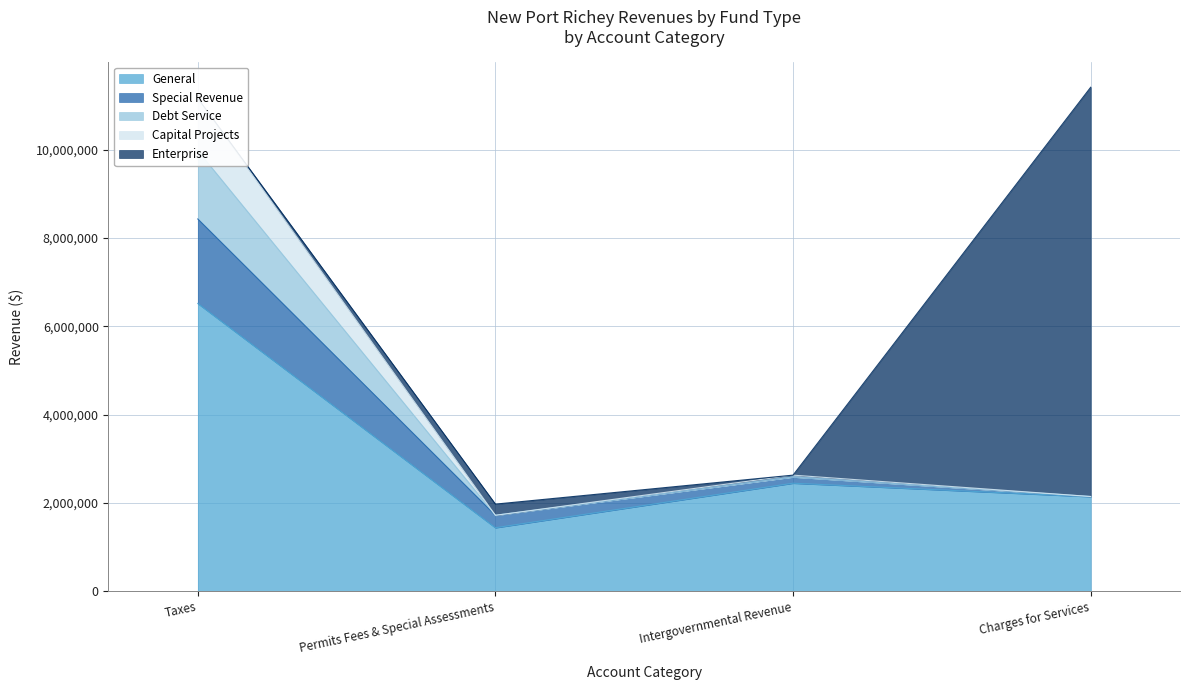

What is the value of the Capital Projects point at the 4th from the left?

2144220